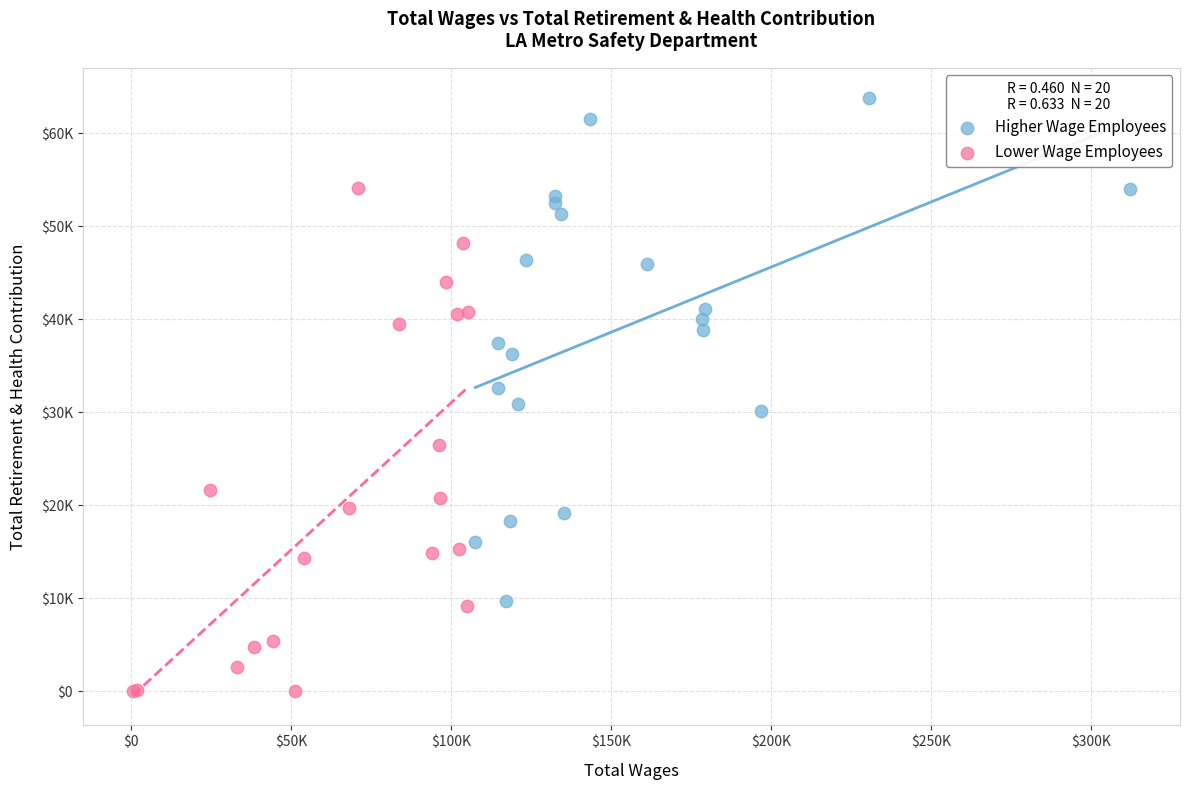

Which series reaches the minimum Y coordinate?

Lower Wage Employees